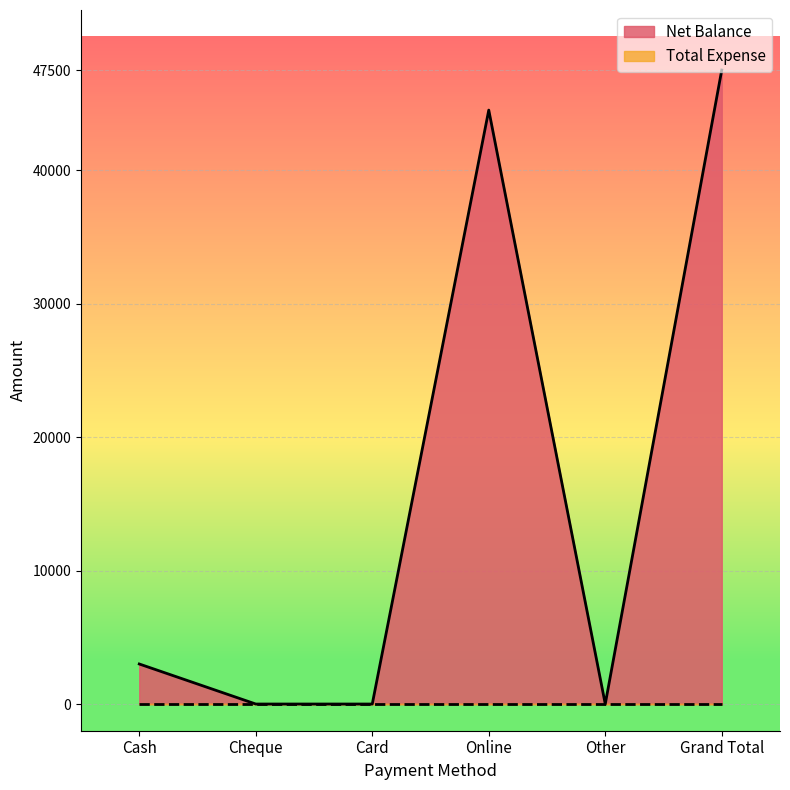

List the labels in order of value, smallest first.

Cheque, Card, Other, Cash, Online, Grand Total